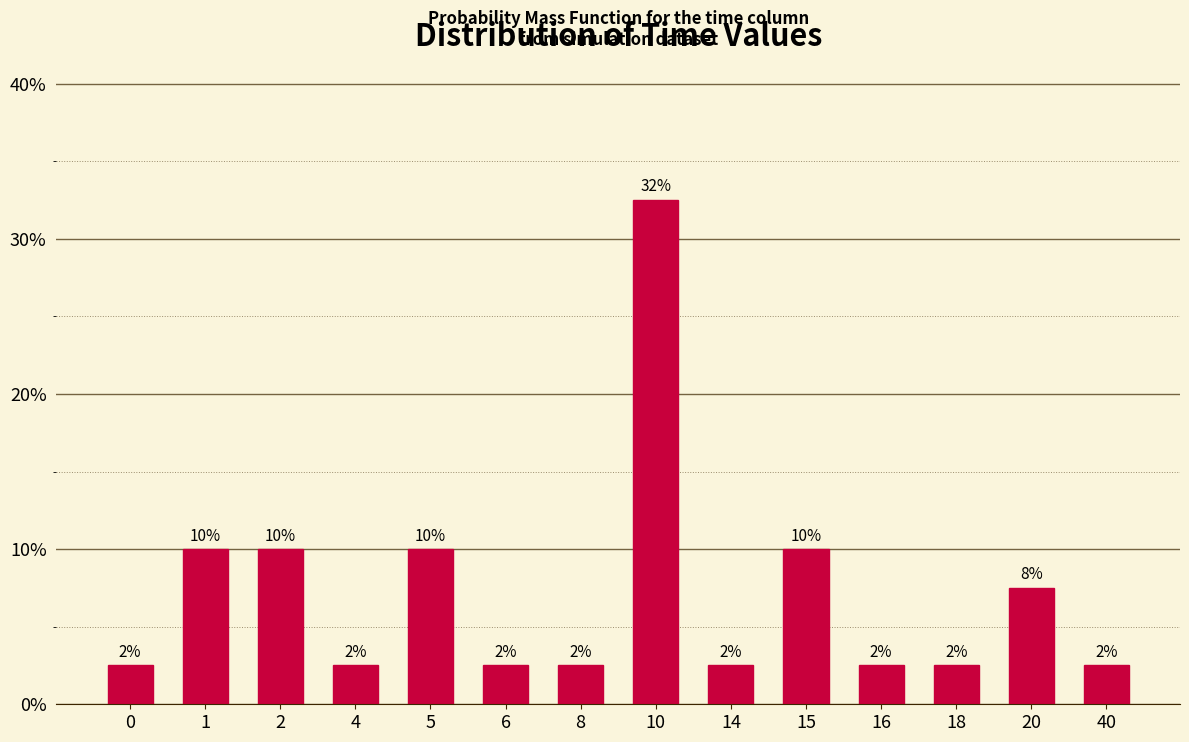

How many bars are there in total?

14